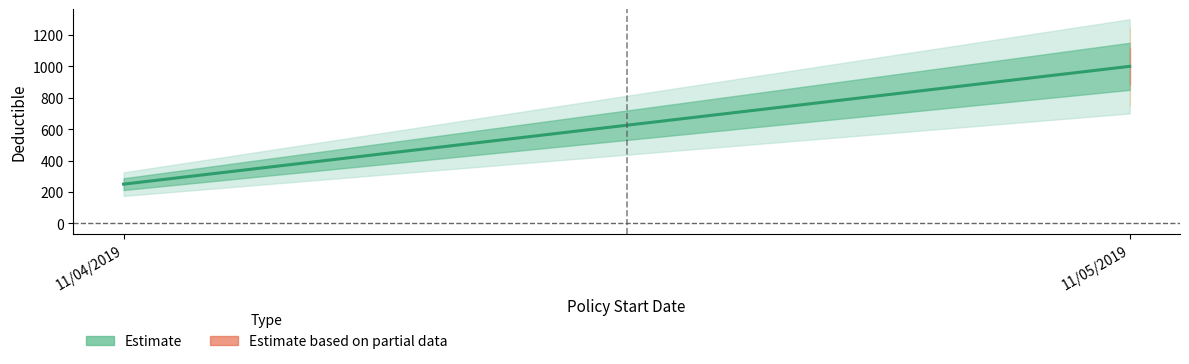

Does the chart have visible grid lines?

No